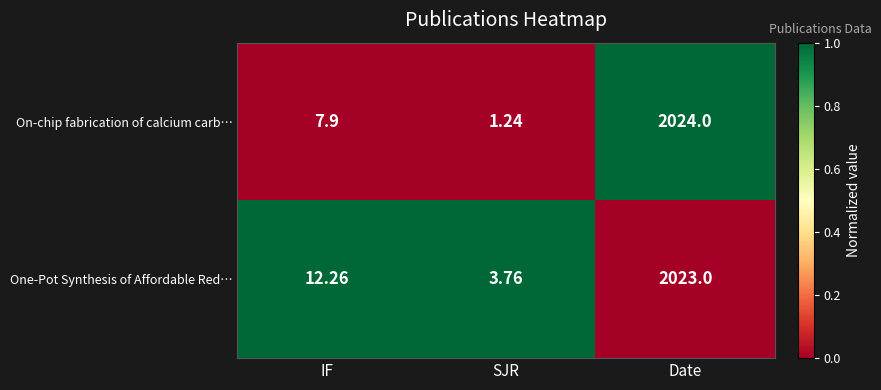

Between IF and Date, which series saw the biggest shift?

On-chip fabrication of calcium carb…